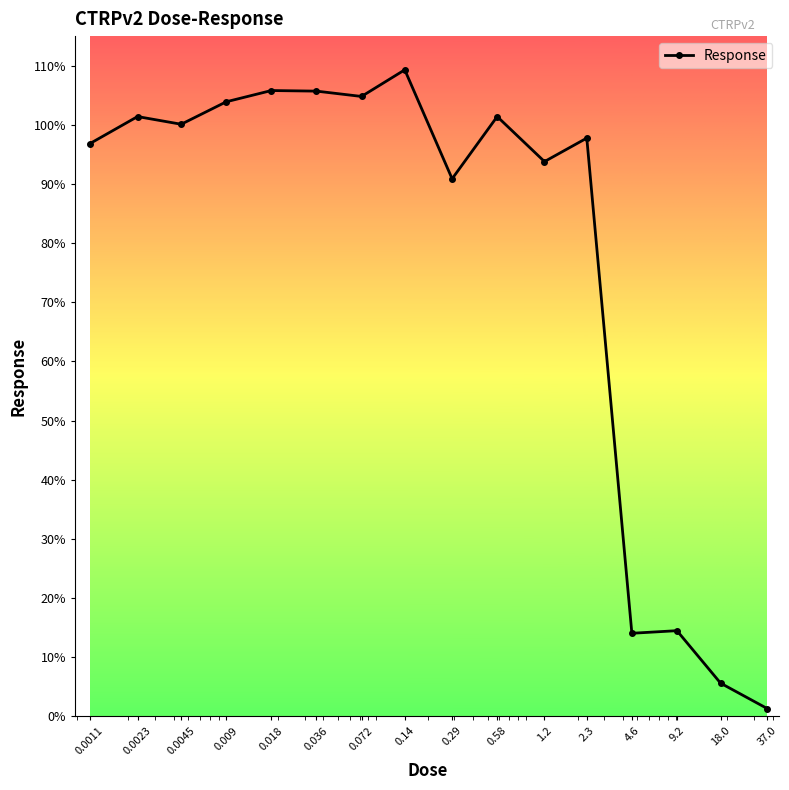

What is the value of the 5th point from the left?

105.8